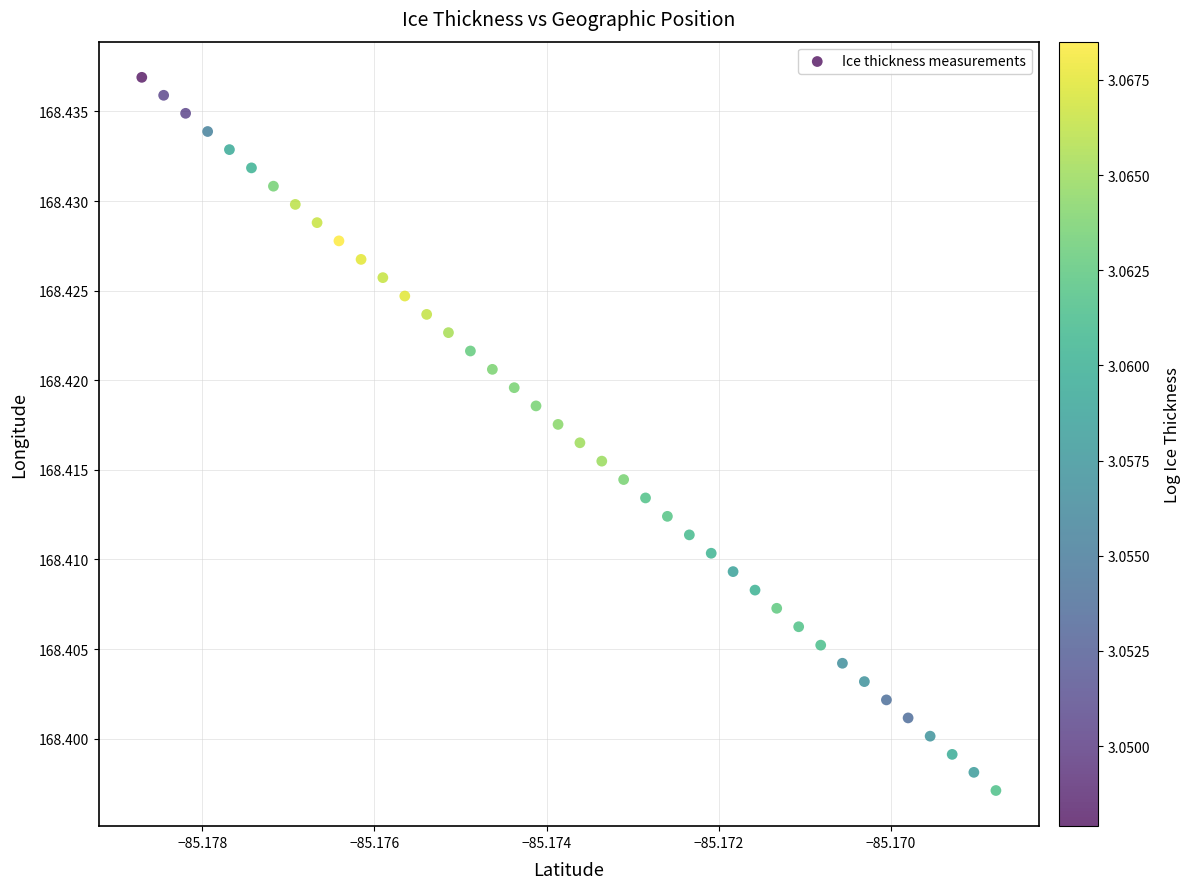

How many data points are displayed?

40